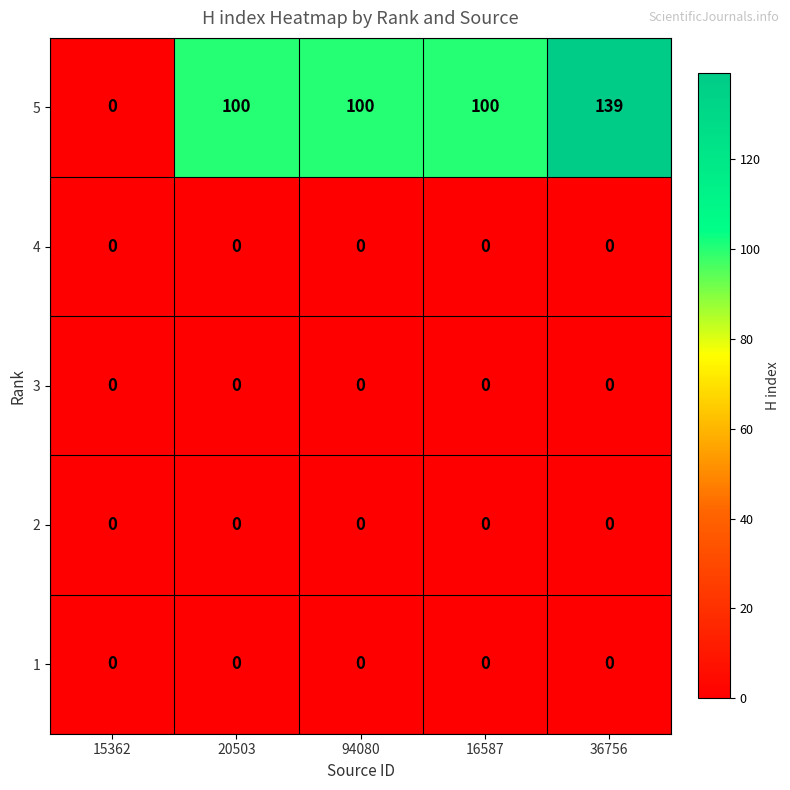

What is the maximum value shown in the chart?

139